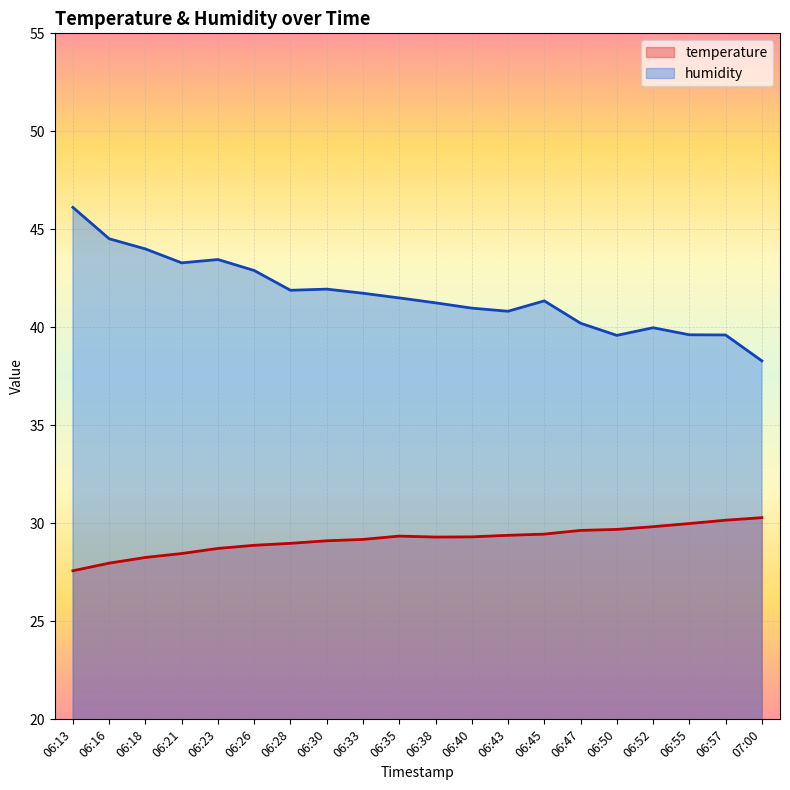

What is the difference between the highest and lowest values at 06:52?

10.1